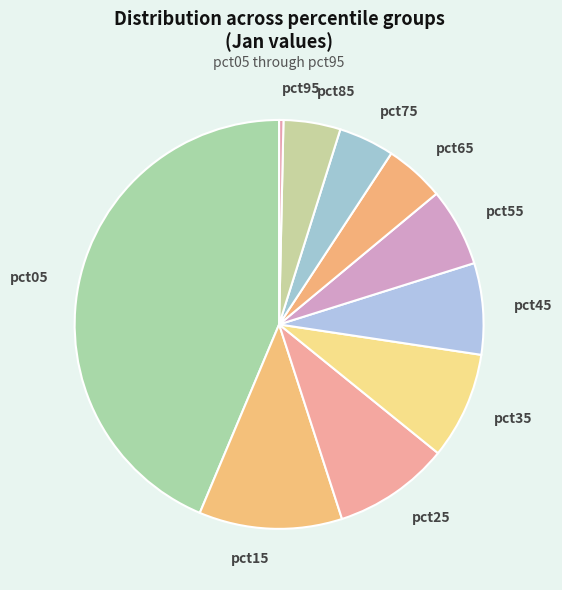

How many slices are in this pie chart?

10